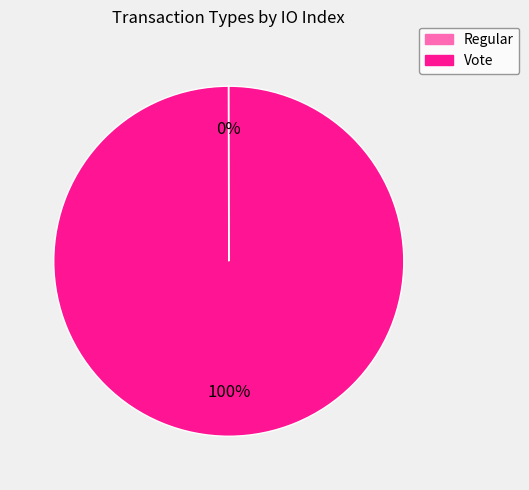

To the nearest percent, what is the average slice percentage?

50%